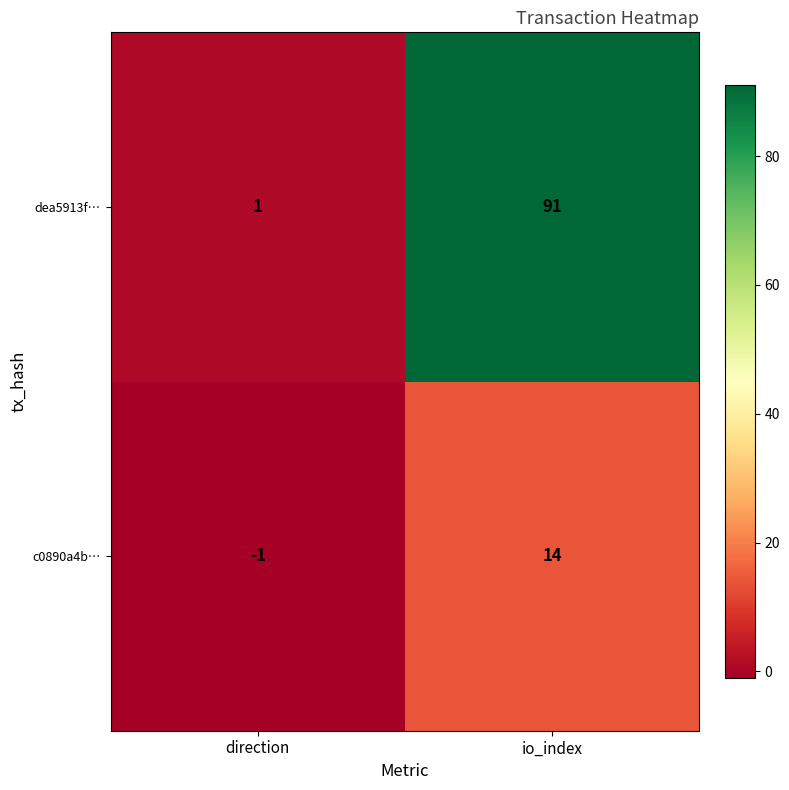

What is the total value across all series at io_index?

105